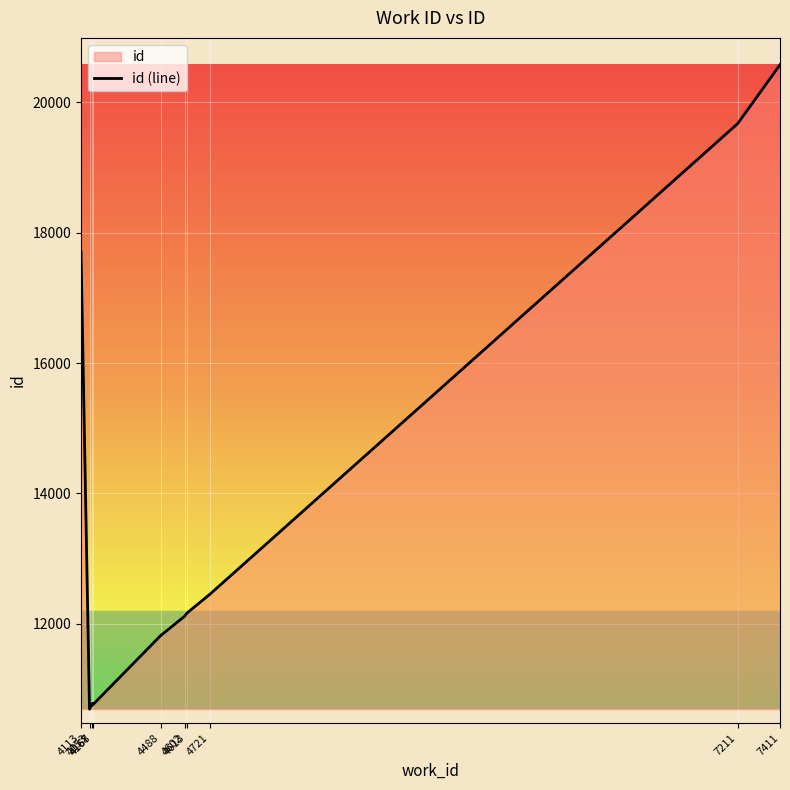

Does the chart display data point markers on the line(s)?

No